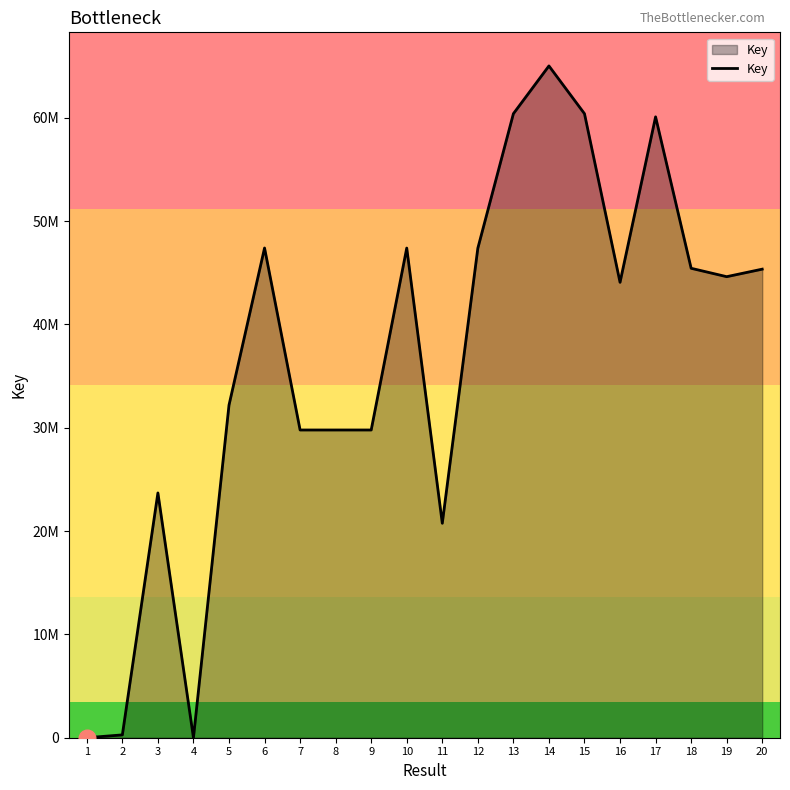

Rank the categories by value from lowest to highest.

1, 4, 2, 11, 3, 7, 8, 9, 5, 16, 19, 20, 18, 12, 10, 6, 17, 15, 13, 14